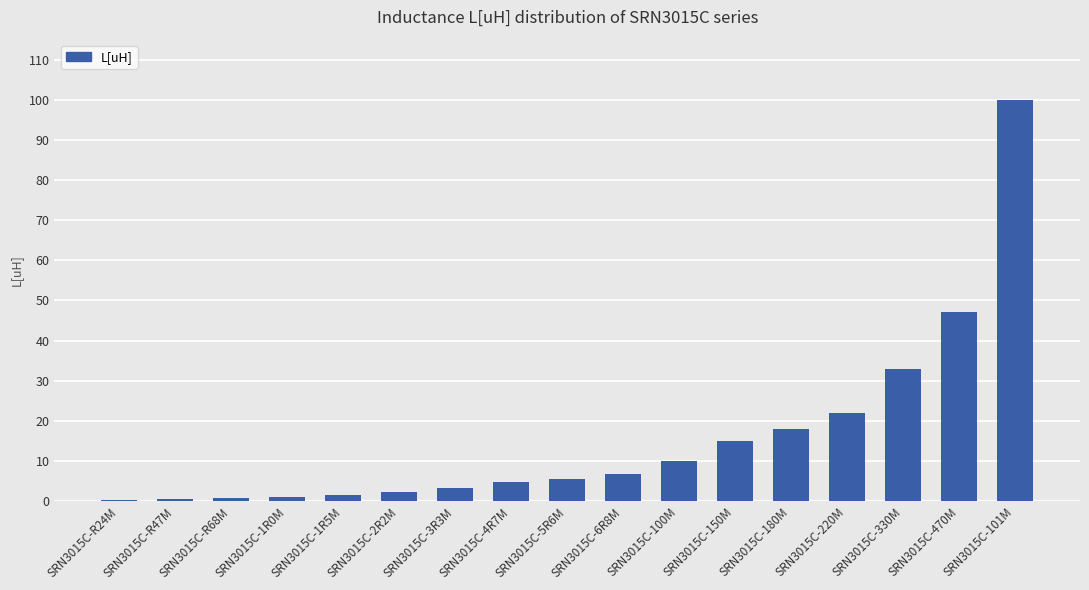

The value at SRN3015C-220M is 22.0. True or false?

True